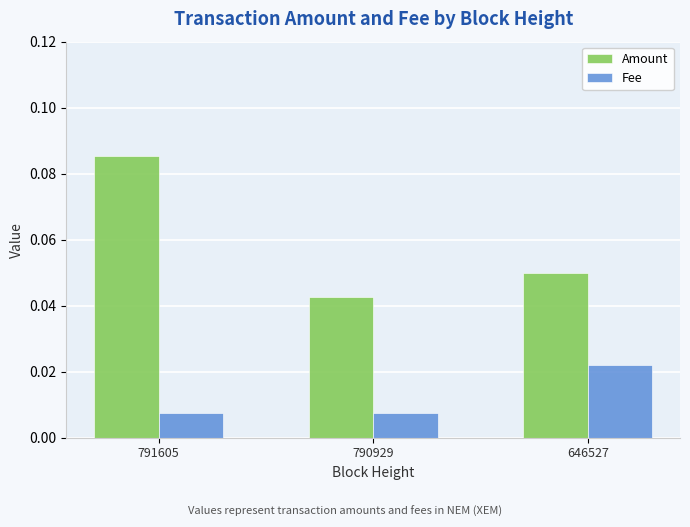

At 790929, list the series in order from smallest to largest.

Fee, Amount